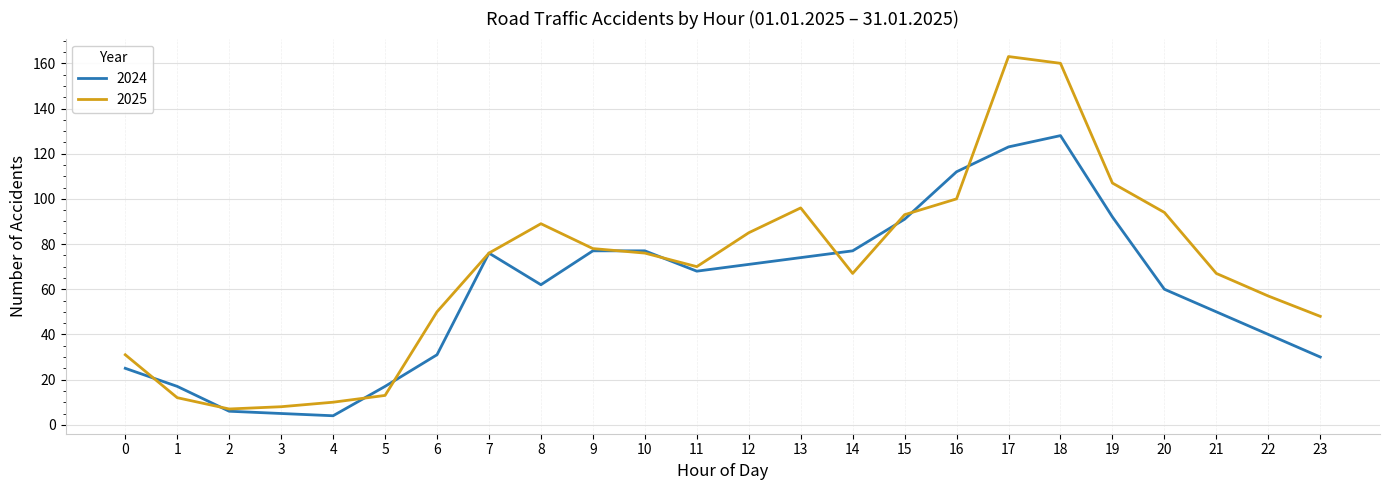

Reading left to right, extract all data points from this chart.

2024: 25	17	6	5	4	17	31	76	62	77	77	68	71	74	77	91	112	123	128	92	60	50	40	30
2025: 31	12	7	8	10	13	50	76	89	78	76	70	85	96	67	93	100	163	160	107	94	67	57	48